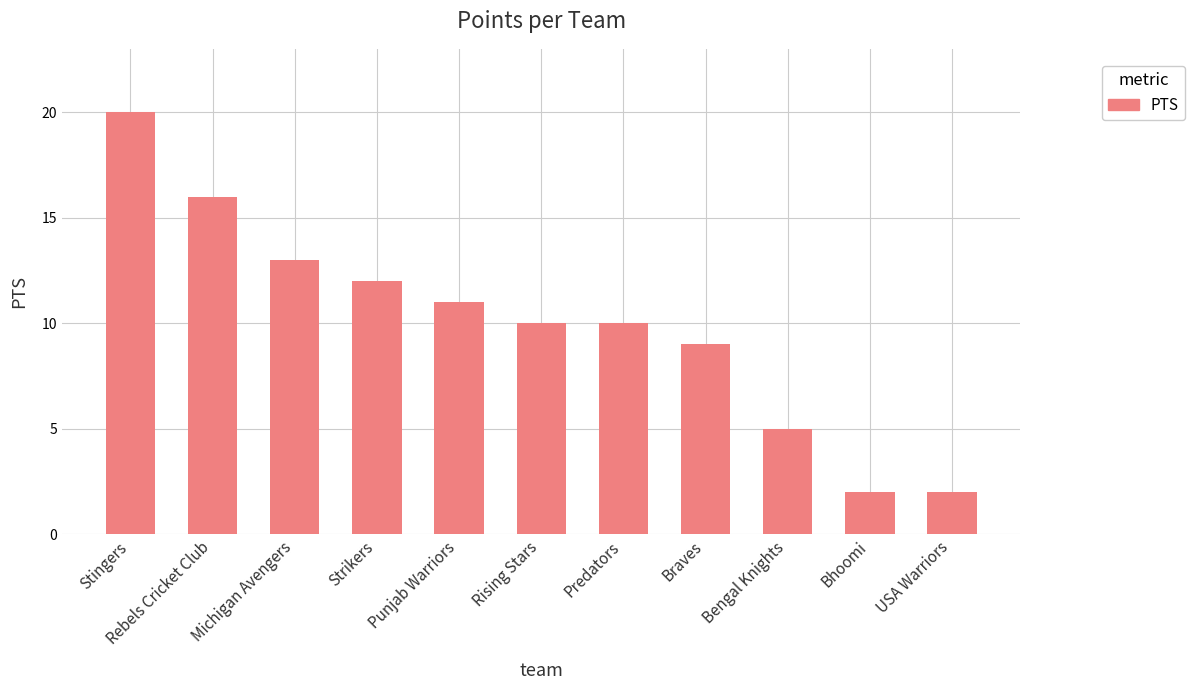

Reading right to left, what are all the values shown in this chart?

USA Warriors=2	Bhoomi=2	Bengal Knights=5	Braves=9	Predators=10	Rising Stars=10	Punjab Warriors=11	Strikers=12	Michigan Avengers=13	Rebels Cricket Club=16	Stingers=20